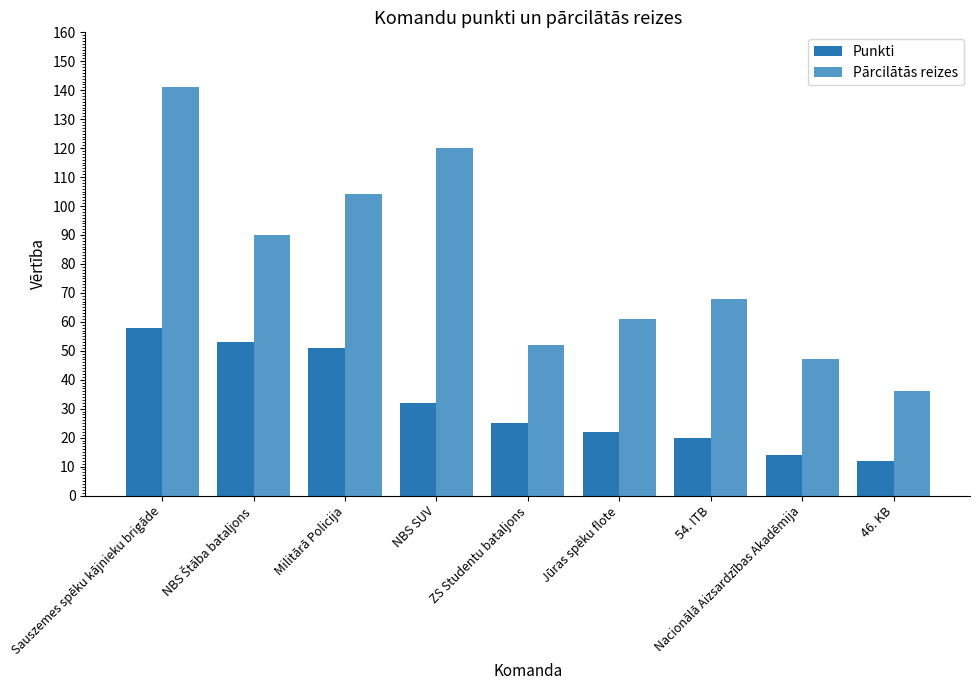

How many data points in Punkti are less than 25?

4